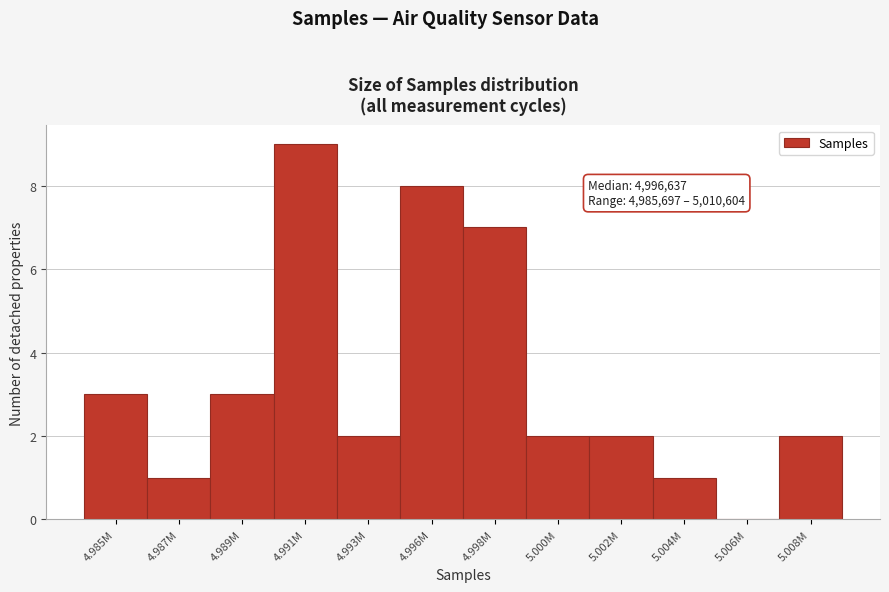

Reading left to right, transcribe all the data shown in this chart.

4.985M=3	4.987M=1	4.989M=3	4.991M=9	4.993M=2	4.996M=8	4.998M=7	5.000M=2	5.002M=2	5.004M=1	5.006M=0	5.008M=2